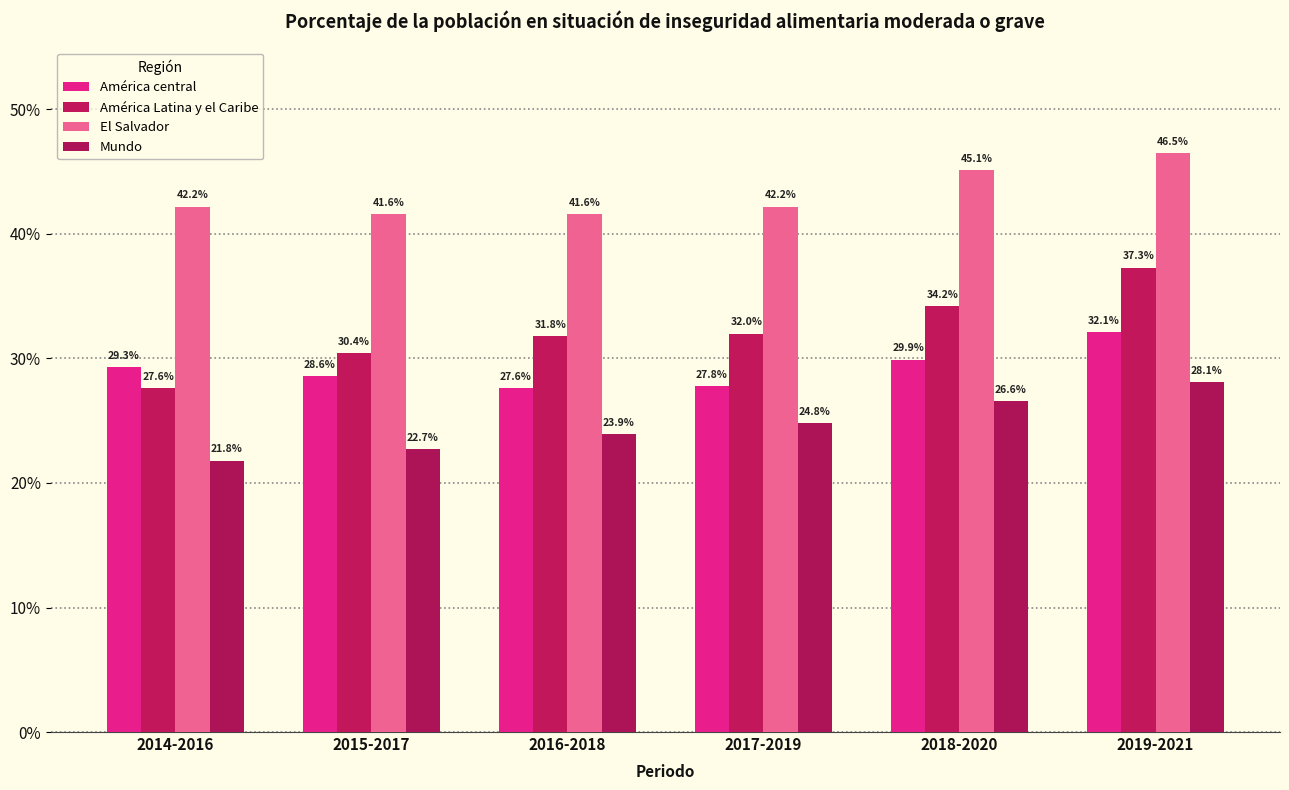

Which series has the largest range (max minus min)?

América Latina y el Caribe